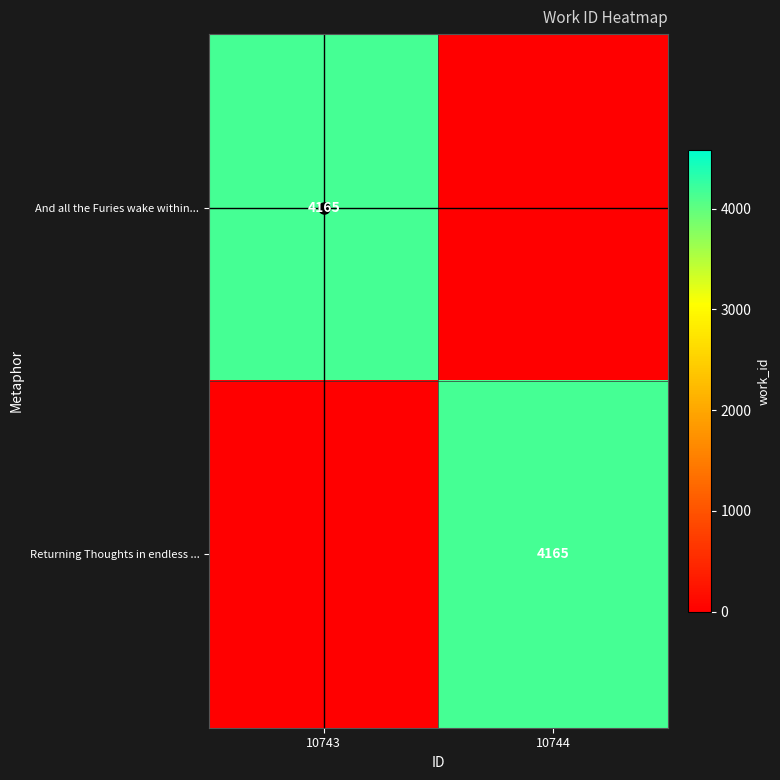

At which category is the sum across all series the highest?

10743